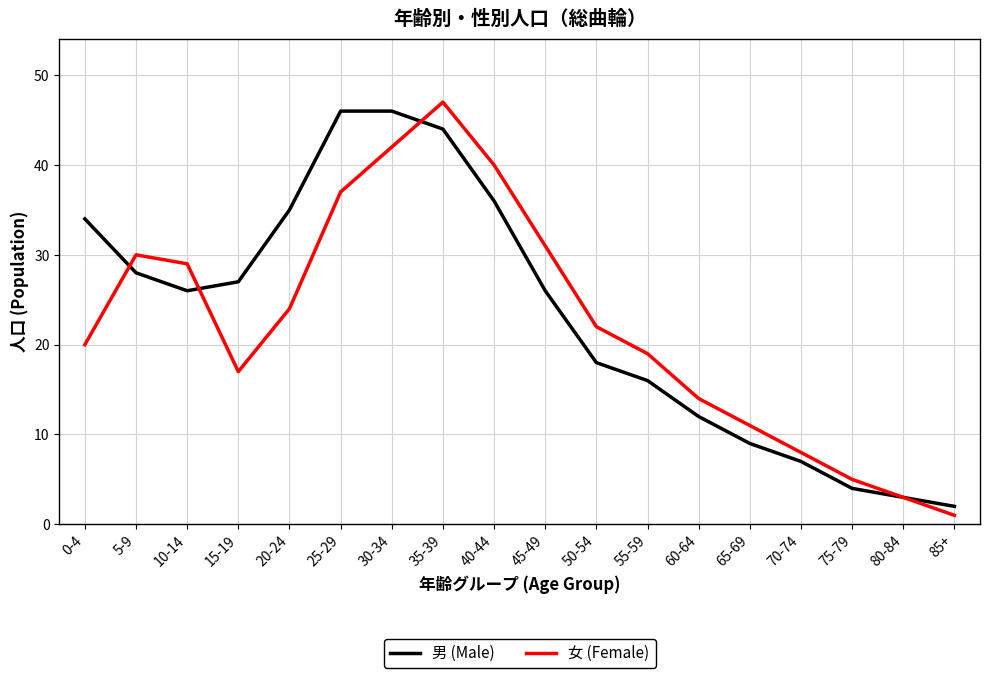

What position from the left is 65-69?

14